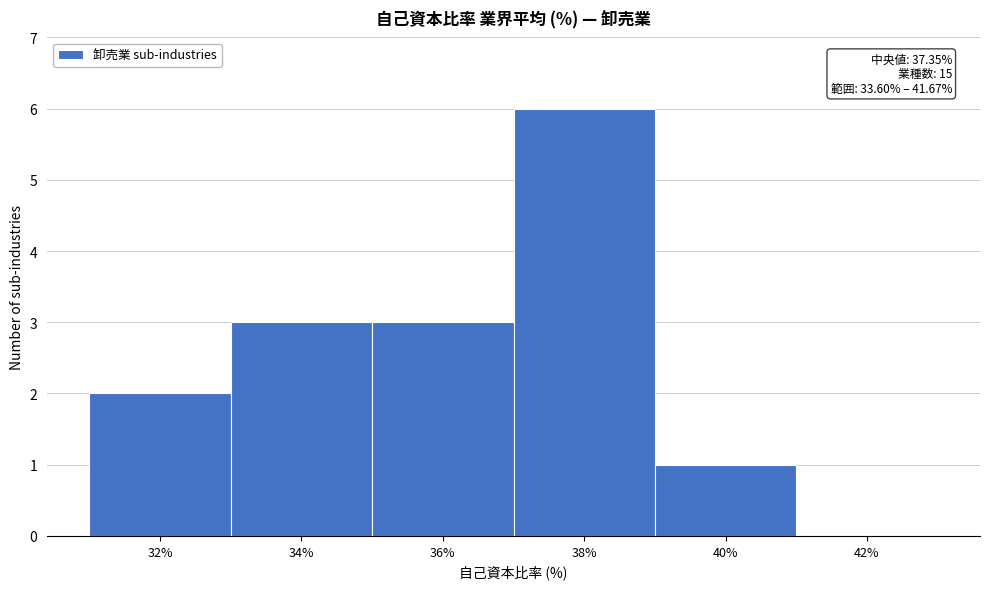

Reading left to right, extract all data points from this chart.

32%=2	34%=3	36%=3	38%=6	40%=1	42%=0